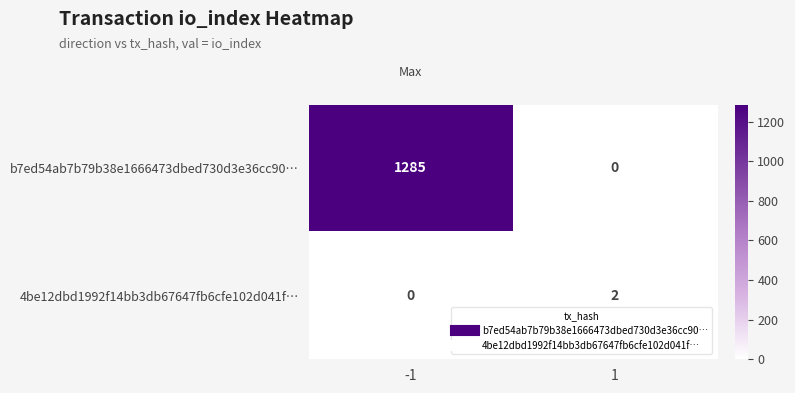

What is the difference between the b7ed54ab7b79b38e1666473dbed730d3e36cc90… values at 1 and -1?

1285